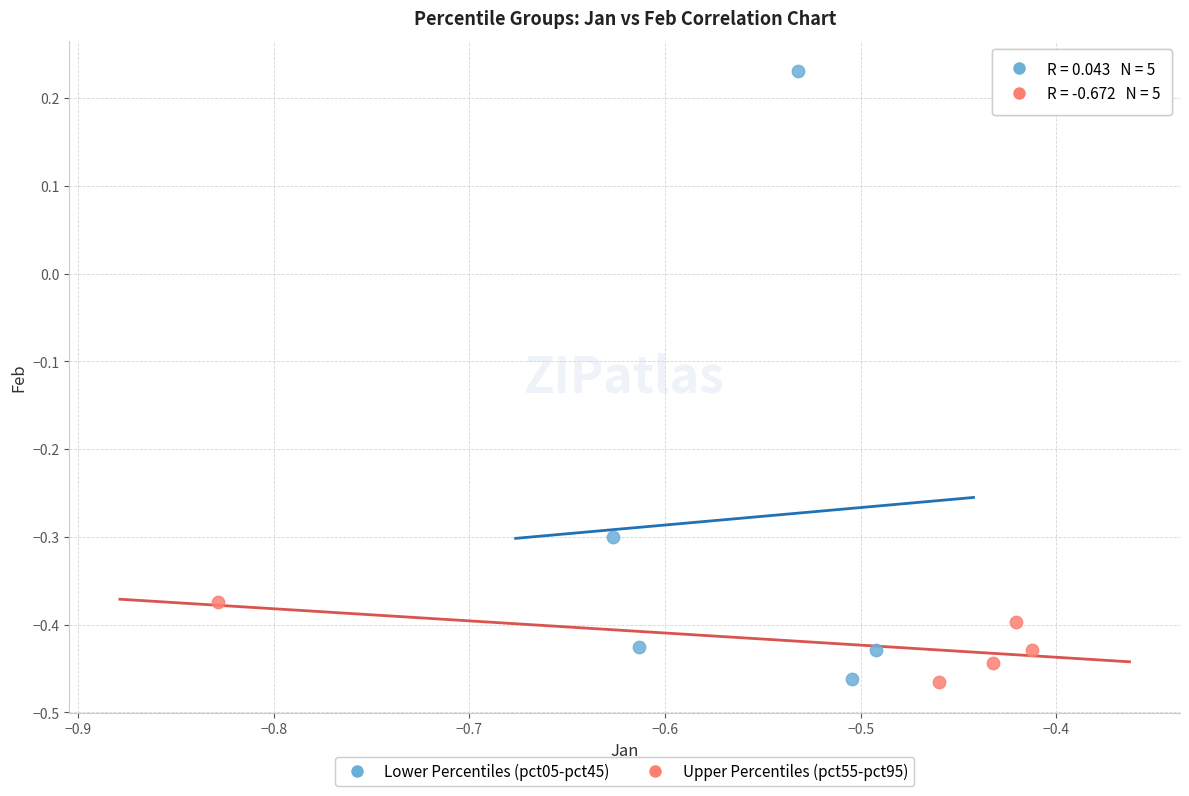

Which series contains the highest Y value?

Lower Percentiles (pct05-pct45)